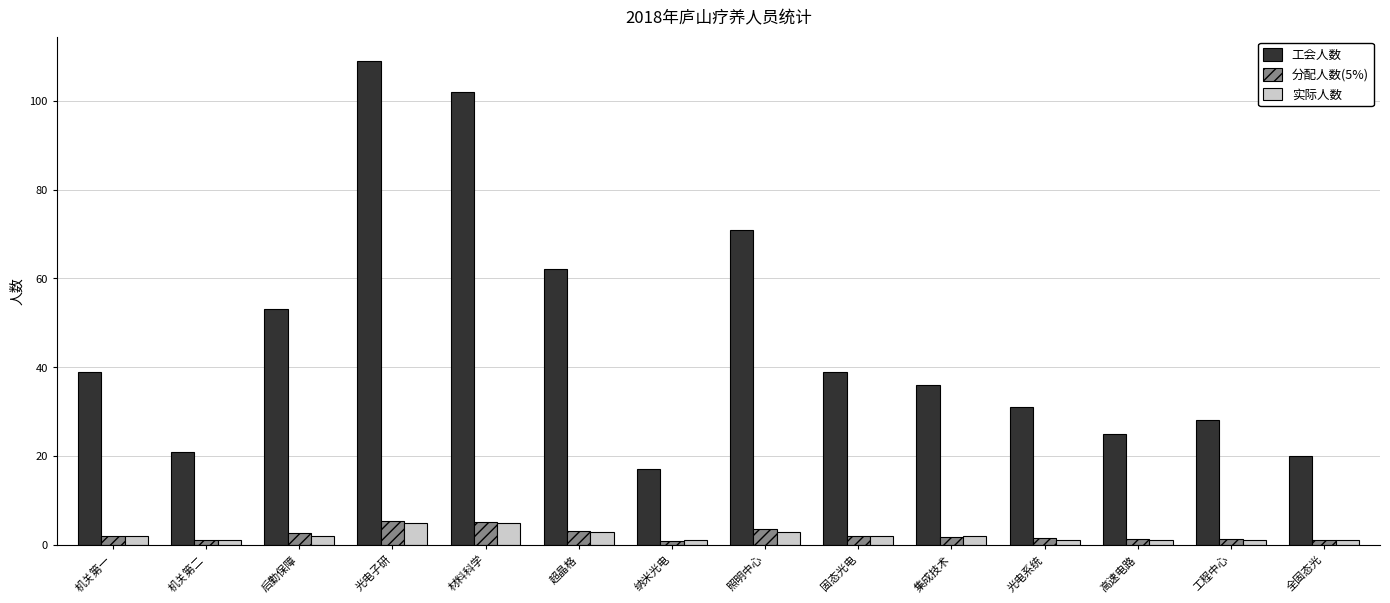

What position from the left is 全固态光?

14